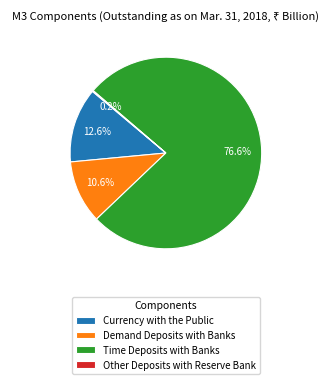

To the nearest percent, what is the combined percentage of Currency with the Public and Demand Deposits with Banks?

23%